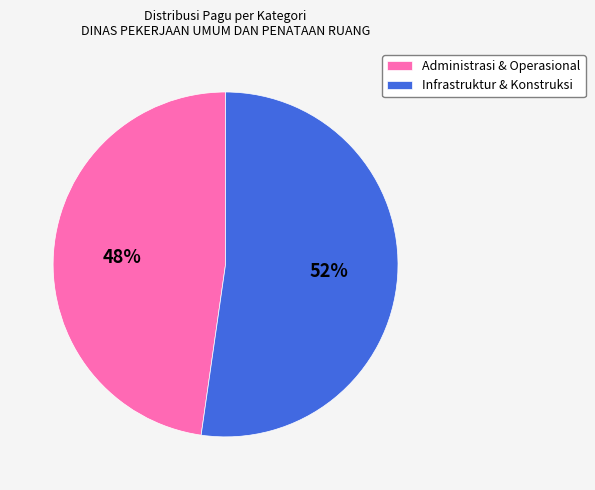

To the nearest percent, what is the average slice percentage?

50%